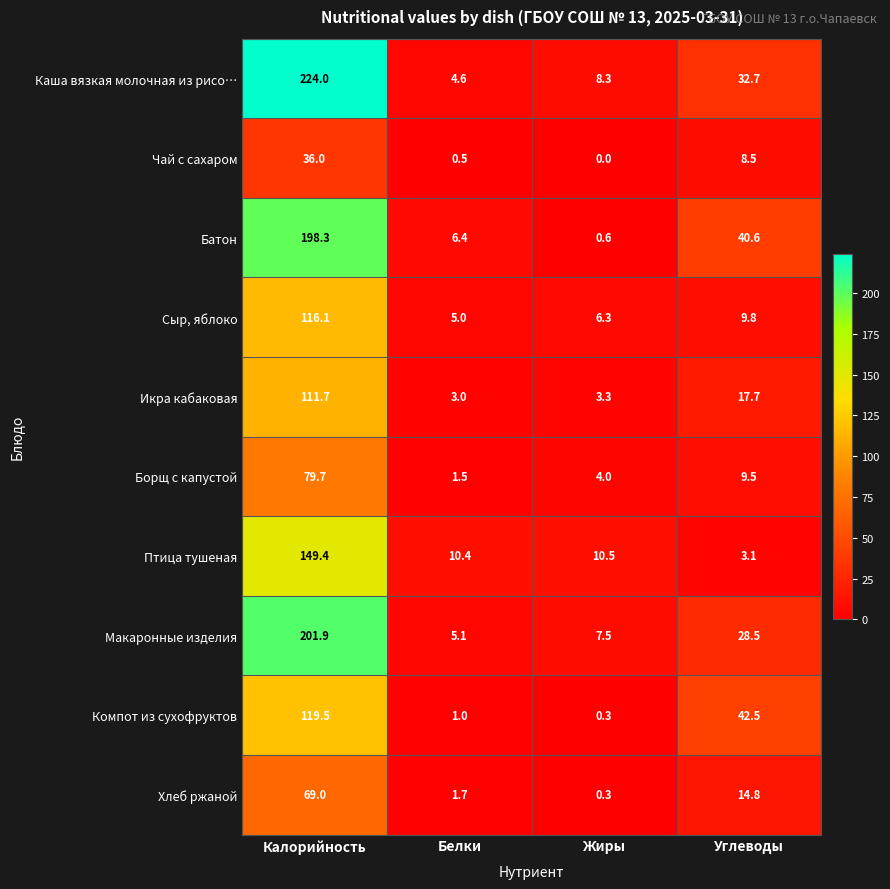

Where does the Каша вязкая молочная из рисо… series first go above 32?

Калорийность